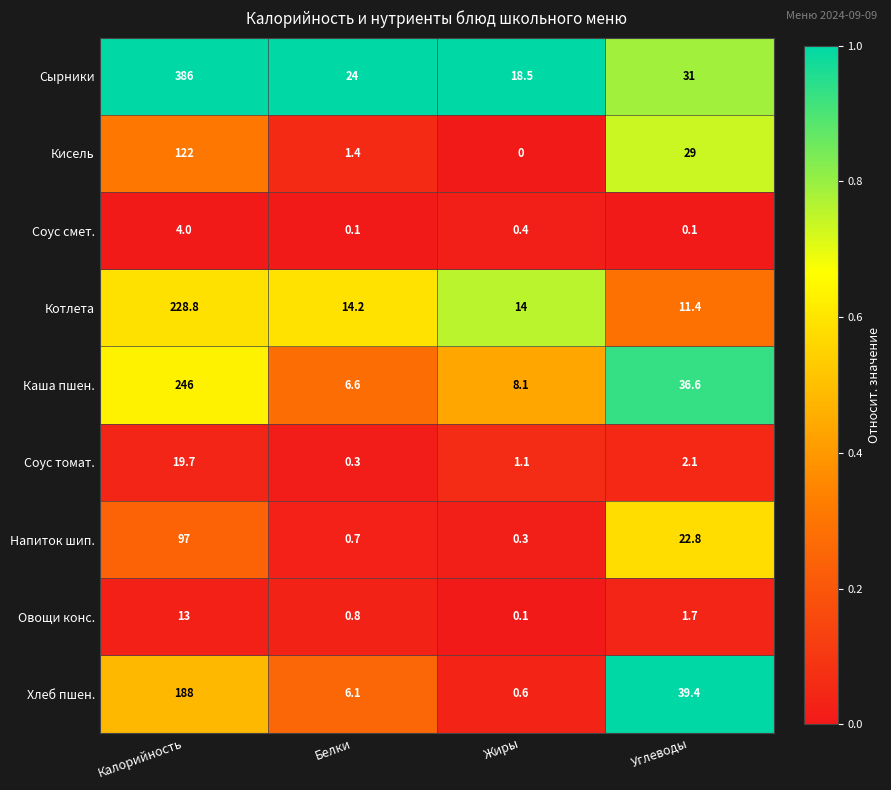

The value of Котлета at Белки is 24.7. True or false?

False